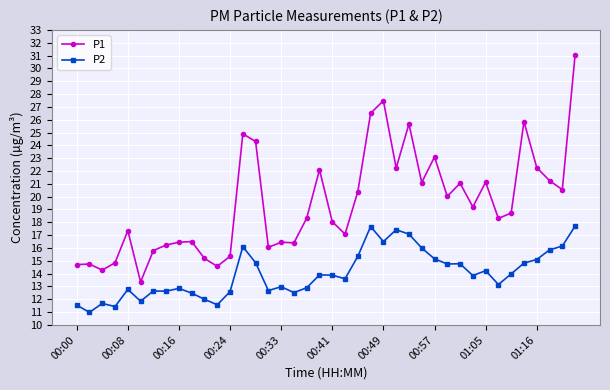

What is the difference between the maximum and minimum values in the P1 series?

17.7